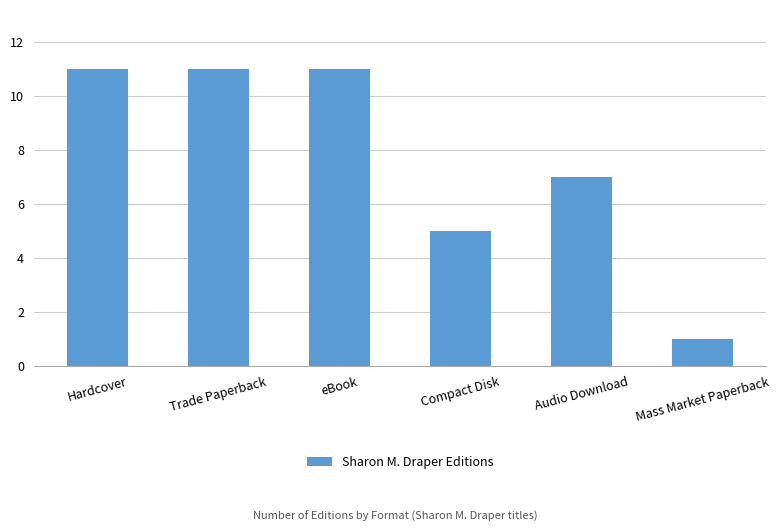

What is the value of the 1st bar from the left?

11